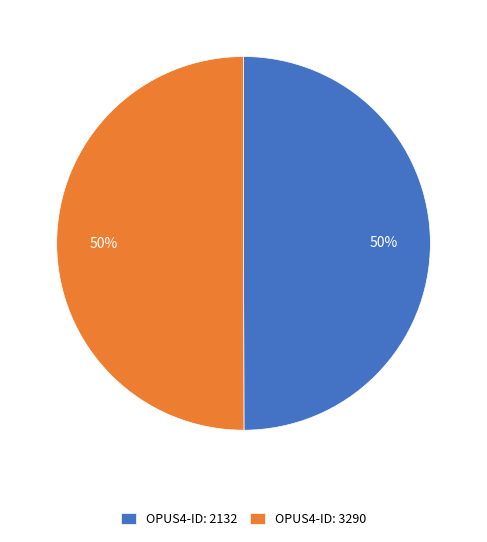

To the nearest percent, what portion does OPUS4-ID: 2132 represent?

50%